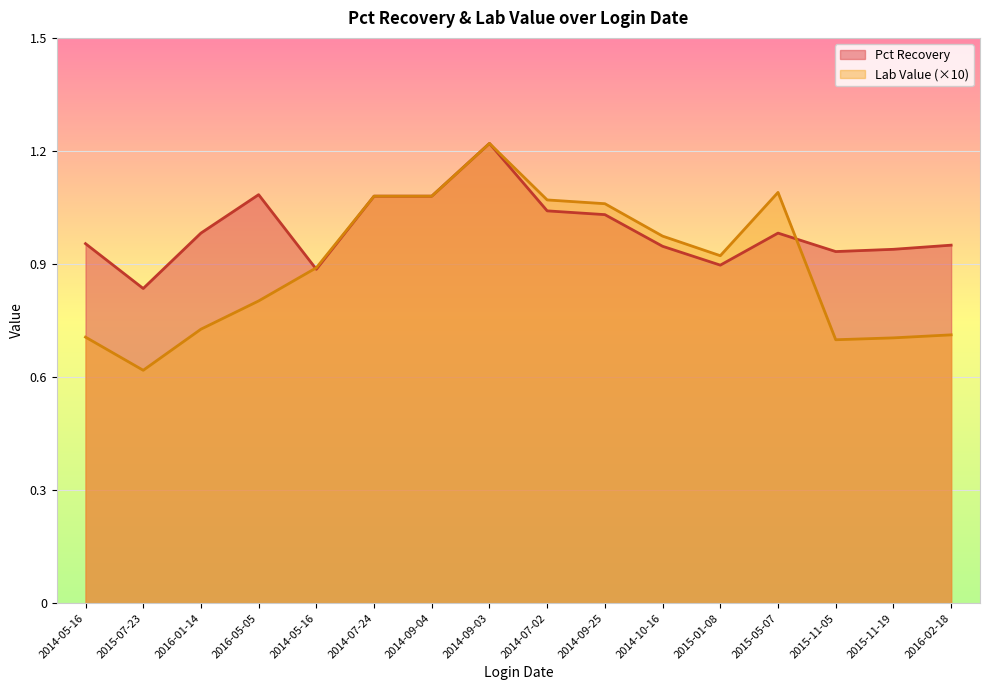

What is the difference between the Lab Value values at 2016-02-18 and 2014-09-03?

0.5